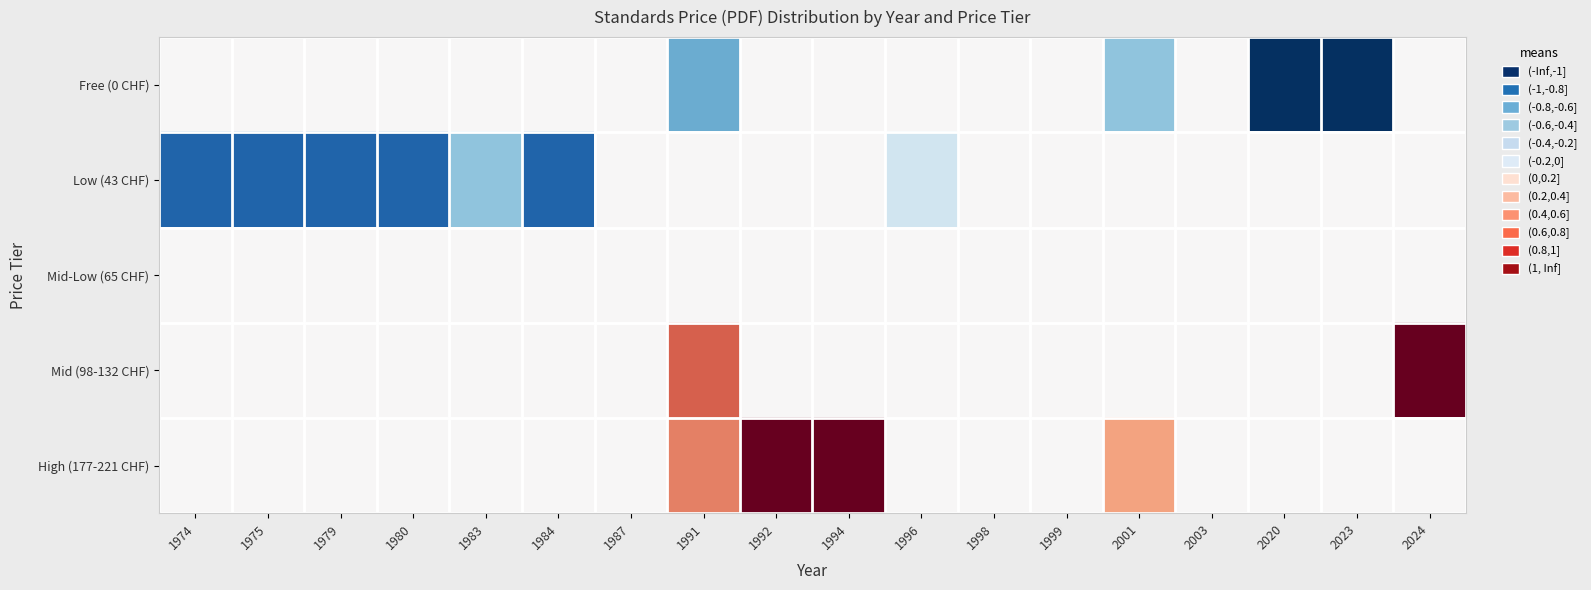

What is the difference between the highest and lowest values at 1979?

0.8